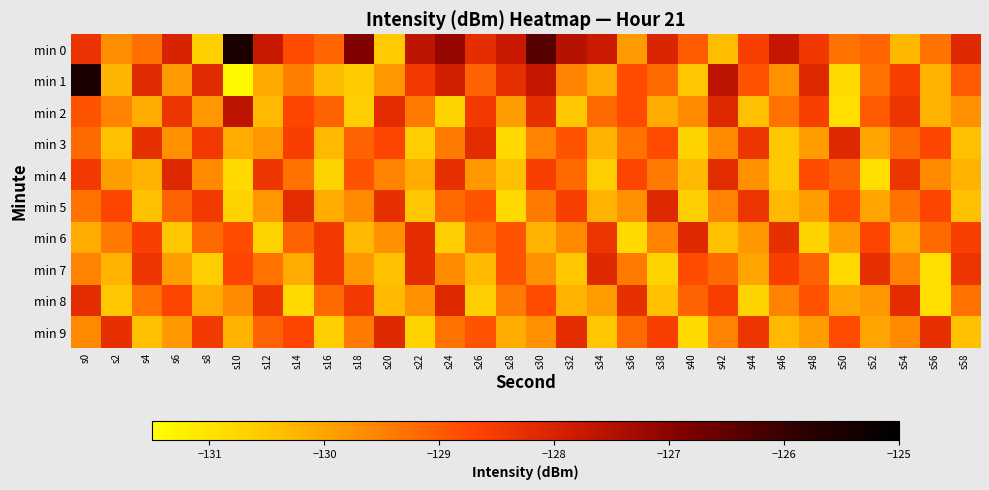

Reading left to right, extract all data points from this chart.

min 0: s0=-128.3	s2=-129.7	s4=-129.3	s6=-128.0	s8=-130.6	s10=-125.5	s12=-127.8	s14=-128.8	s16=-129.1	s18=-126.9	s20=-130.6	s22=-127.6	s24=-127.1	s26=-128.2	s28=-127.7	s30=-126.4	s32=-127.5	s34=-127.8	s36=-129.8	s38=-128.0	s40=-129.0	s42=-130.3	s44=-128.6	s46=-127.7	s48=-128.4	s50=-129.3	s52=-129.1	s54=-130.3	s56=-129.3	s58=-128.1
min 1: s0=-125.5	s2=-130.2	s4=-128.2	s6=-129.9	s8=-128.2	s10=-131.4	s12=-130.0	s14=-129.5	s16=-130.3	s18=-130.6	s20=-129.8	s22=-128.5	s24=-127.9	s26=-129.1	s28=-128.3	s30=-127.7	s32=-129.5	s34=-130.1	s36=-128.8	s38=-129.2	s40=-130.5	s42=-127.6	s44=-128.9	s46=-129.7	s48=-128.1	s50=-130.8	s52=-129.3	s54=-128.6	s56=-130.2	s58=-129.0
min 2: s0=-128.9	s2=-129.5	s4=-130.1	s6=-128.4	s8=-129.8	s10=-127.6	s12=-130.3	s14=-128.7	s16=-129.1	s18=-130.6	s20=-128.2	s22=-129.4	s24=-130.7	s26=-128.5	s28=-129.9	s30=-128.3	s32=-130.5	s34=-129.2	s36=-128.8	s38=-130.1	s40=-129.6	s42=-128.1	s44=-130.4	s46=-129.3	s48=-128.6	s50=-130.9	s52=-129.0	s54=-128.4	s56=-130.2	s58=-129.7
min 3: s0=-129.2	s2=-130.4	s4=-128.3	s6=-129.7	s8=-128.5	s10=-130.1	s12=-129.8	s14=-128.6	s16=-130.3	s18=-129.1	s20=-128.7	s22=-130.6	s24=-129.4	s26=-128.2	s28=-130.8	s30=-129.5	s32=-128.9	s34=-130.2	s36=-129.3	s38=-128.8	s40=-130.7	s42=-129.6	s44=-128.4	s46=-130.5	s48=-129.9	s50=-128.1	s52=-130.0	s54=-129.2	s56=-128.7	s58=-130.4
min 4: s0=-128.5	s2=-129.9	s4=-130.2	s6=-128.1	s8=-129.6	s10=-130.8	s12=-128.4	s14=-129.3	s16=-130.7	s18=-128.9	s20=-129.5	s22=-130.1	s24=-128.3	s26=-129.8	s28=-130.4	s30=-128.6	s32=-129.2	s34=-130.6	s36=-128.7	s38=-129.4	s40=-130.3	s42=-128.2	s44=-129.7	s46=-130.5	s48=-128.8	s50=-129.1	s52=-130.9	s54=-128.4	s56=-129.6	s58=-130.2
min 5: s0=-129.3	s2=-128.7	s4=-130.4	s6=-129.1	s8=-128.5	s10=-130.7	s12=-129.8	s14=-128.2	s16=-130.1	s18=-129.6	s20=-128.3	s22=-130.5	s24=-129.2	s26=-128.9	s28=-130.8	s30=-129.4	s32=-128.6	s34=-130.2	s36=-129.7	s38=-128.1	s40=-130.6	s42=-129.5	s44=-128.4	s46=-130.3	s48=-129.9	s50=-128.8	s52=-130.0	s54=-129.3	s56=-128.7	s58=-130.4
min 6: s0=-130.1	s2=-129.4	s4=-128.6	s6=-130.5	s8=-129.2	s10=-128.8	s12=-130.7	s14=-129.1	s16=-128.5	s18=-130.3	s20=-129.7	s22=-128.2	s24=-130.6	s26=-129.3	s28=-128.9	s30=-130.2	s32=-129.6	s34=-128.4	s36=-130.8	s38=-129.5	s40=-128.1	s42=-130.4	s44=-129.8	s46=-128.3	s48=-130.7	s50=-129.9	s52=-128.7	s54=-130.1	s56=-129.2	s58=-128.6
min 7: s0=-129.5	s2=-130.2	s4=-128.4	s6=-129.9	s8=-130.6	s10=-128.7	s12=-129.3	s14=-130.1	s16=-128.5	s18=-129.8	s20=-130.4	s22=-128.2	s24=-129.6	s26=-130.3	s28=-128.9	s30=-129.7	s32=-130.5	s34=-128.1	s36=-129.4	s38=-130.7	s40=-128.8	s42=-129.2	s44=-130.0	s46=-128.6	s48=-129.1	s50=-130.8	s52=-128.3	s54=-129.5	s56=-130.9	s58=-128.4
min 8: s0=-128.2	s2=-130.5	s4=-129.3	s6=-128.7	s8=-130.1	s10=-129.6	s12=-128.4	s14=-130.8	s16=-129.2	s18=-128.5	s20=-130.3	s22=-129.7	s24=-128.1	s26=-130.6	s28=-129.4	s30=-128.8	s32=-130.2	s34=-129.9	s36=-128.3	s38=-130.4	s40=-129.1	s42=-128.6	s44=-130.7	s46=-129.5	s48=-128.9	s50=-130.0	s52=-129.8	s54=-128.2	s56=-130.9	s58=-129.3
min 9: s0=-129.6	s2=-128.3	s4=-130.4	s6=-129.8	s8=-128.5	s10=-130.2	s12=-129.1	s14=-128.7	s16=-130.6	s18=-129.4	s20=-128.1	s22=-130.7	s24=-129.3	s26=-128.9	s28=-130.1	s30=-129.7	s32=-128.2	s34=-130.5	s36=-129.2	s38=-128.6	s40=-130.8	s42=-129.5	s44=-128.4	s46=-130.3	s48=-129.9	s50=-128.8	s52=-130.0	s54=-129.6	s56=-128.3	s58=-130.4